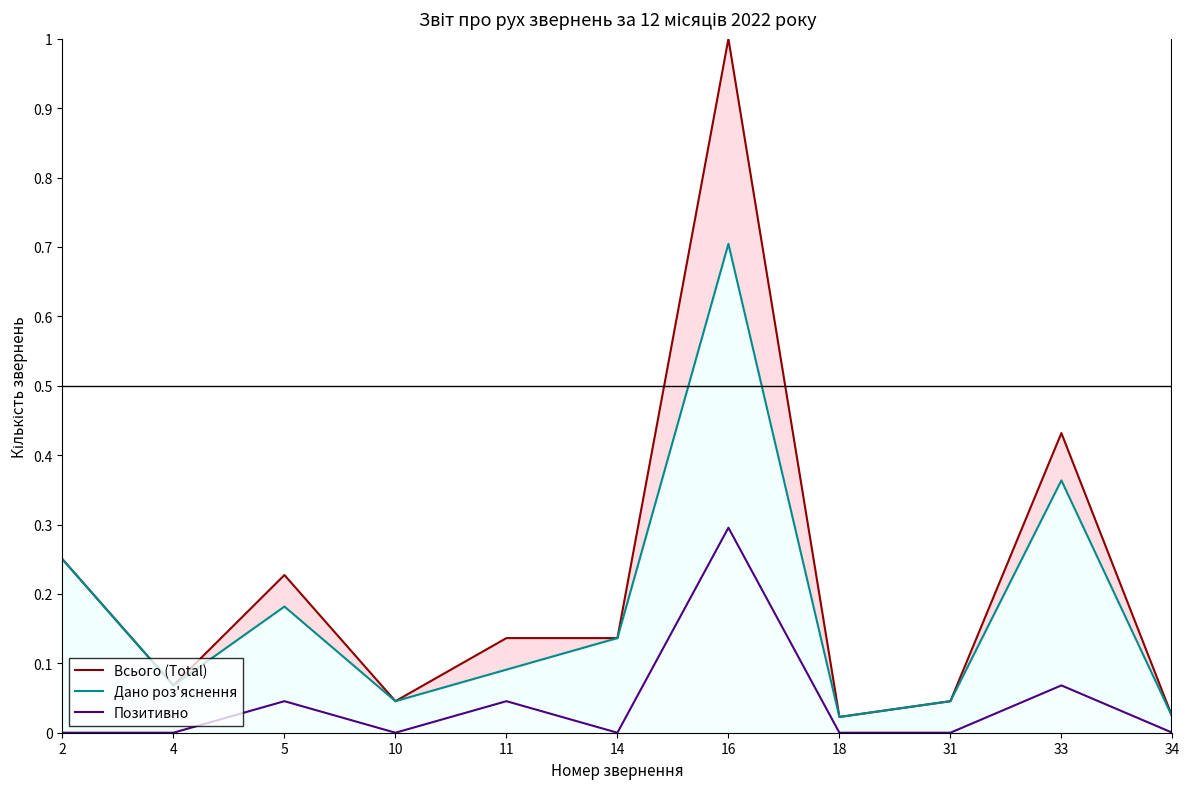

Which series has the widest spread of values?

Всього (Total)